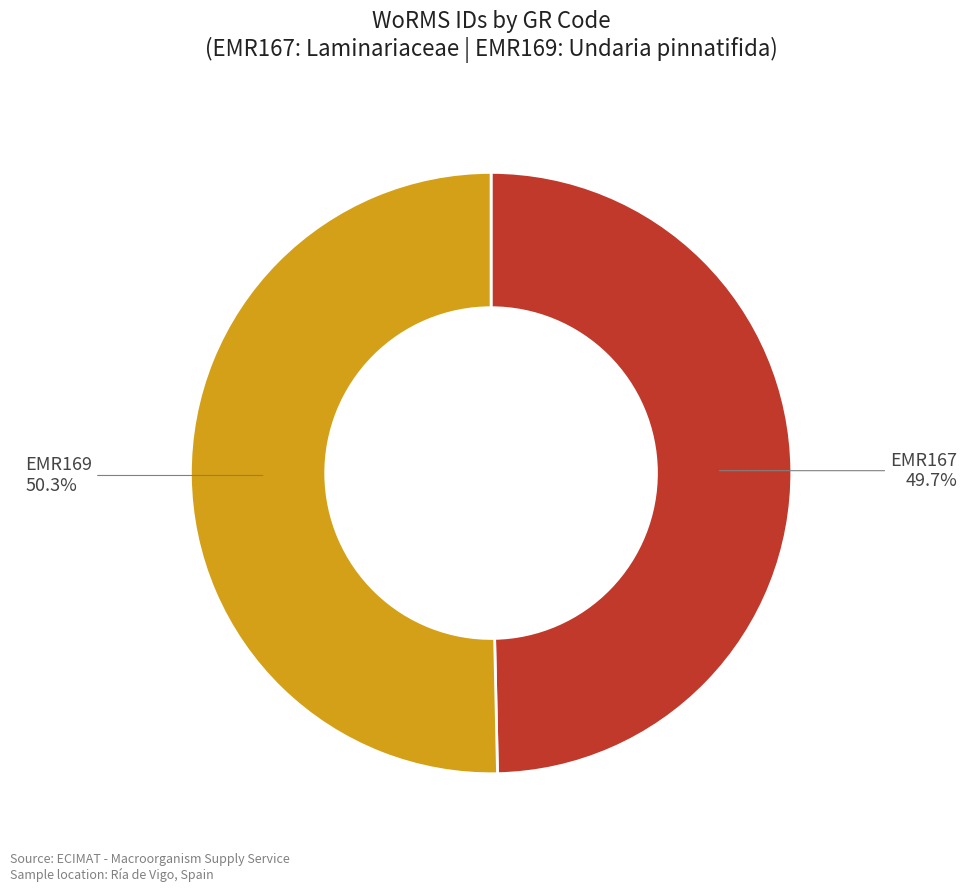

Which slice is the smallest?

EMR167